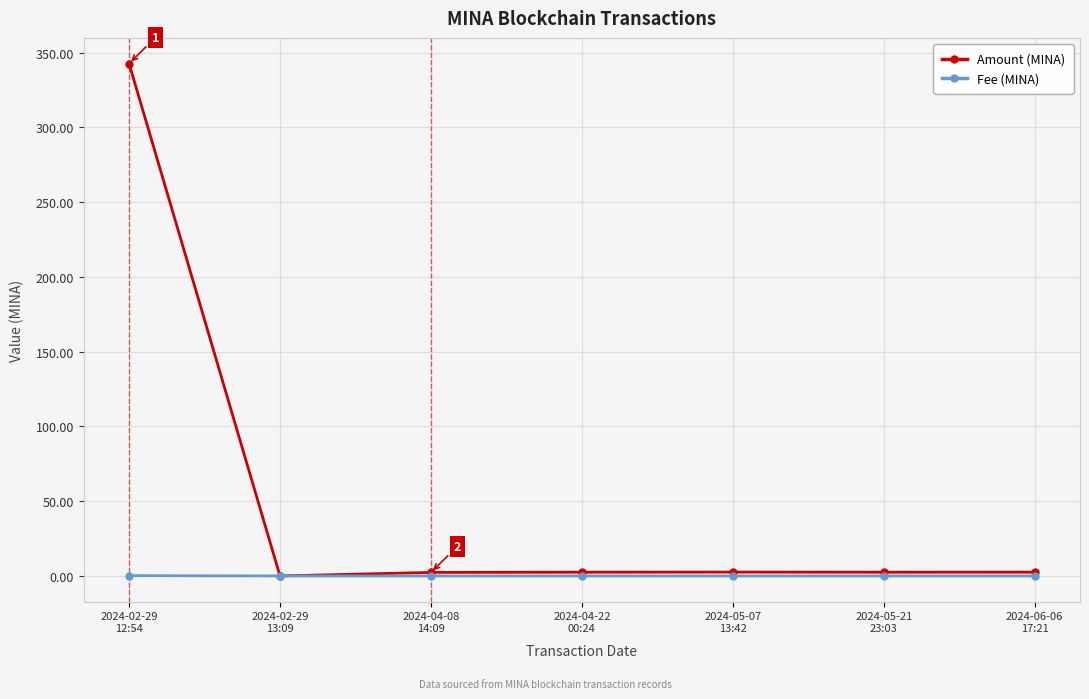

What is the greatest value displayed?

342.7